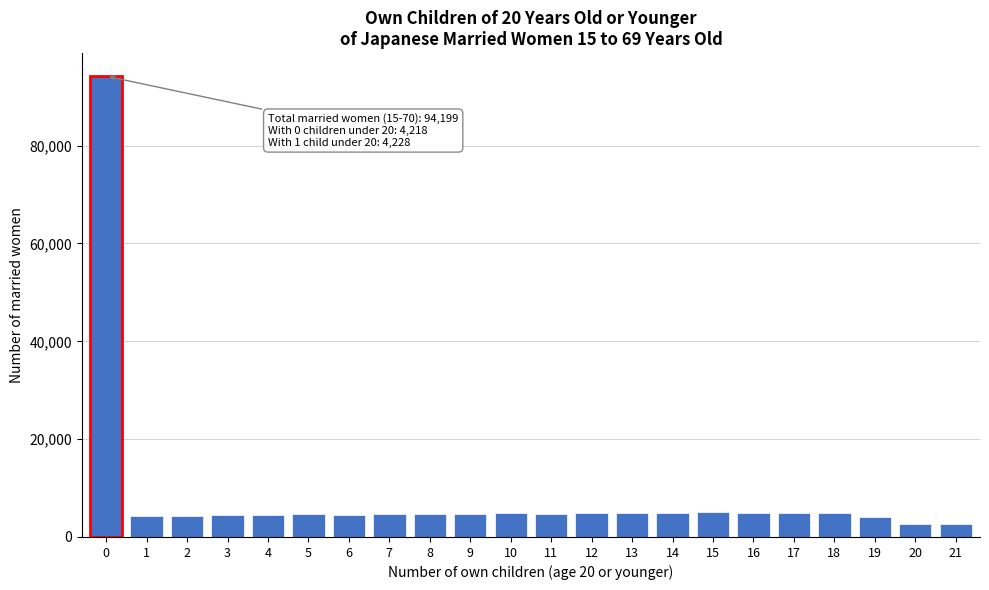

What is the maximum value shown in the chart?

94199